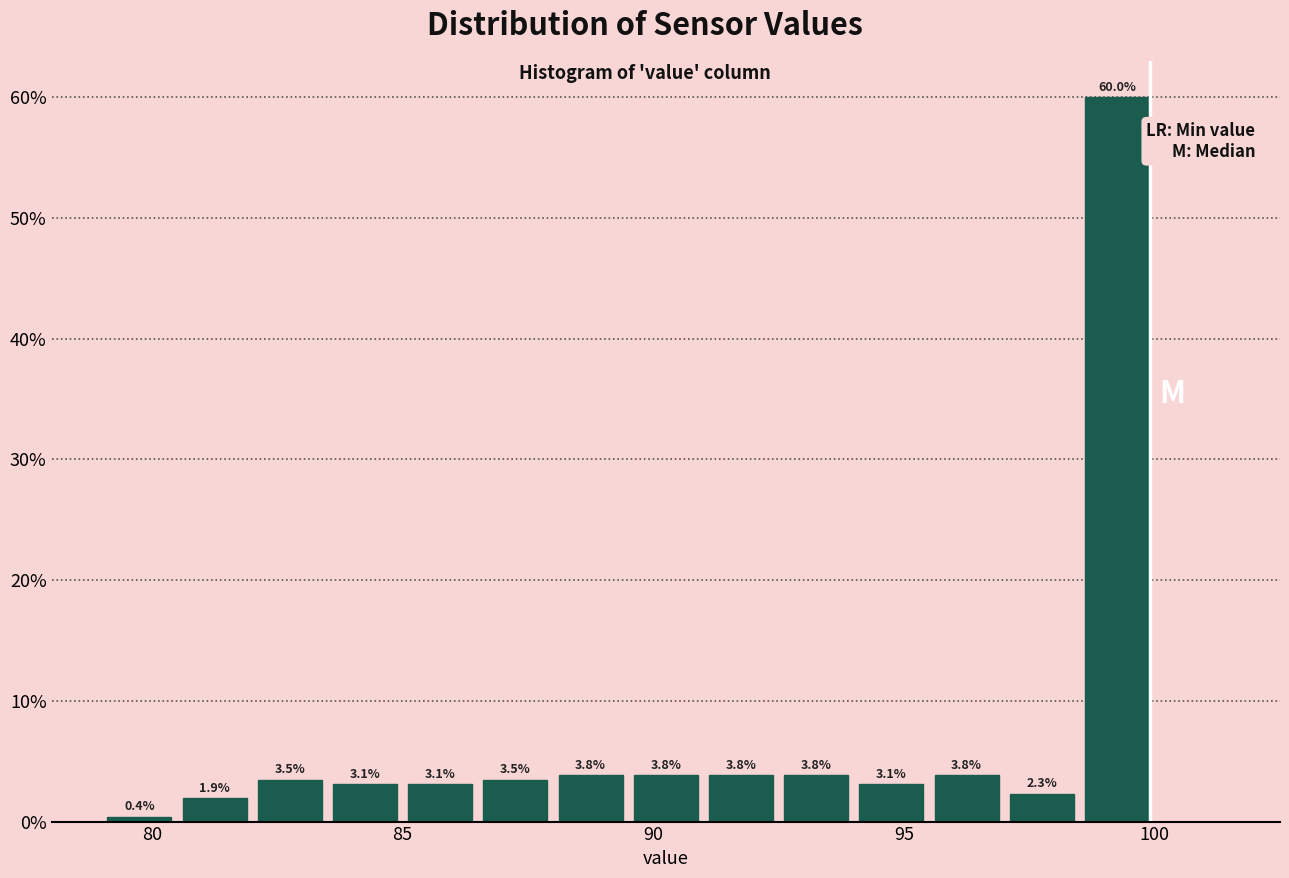

Read against the x-axis, roughly where is the centre of the tallest bar?

99.5